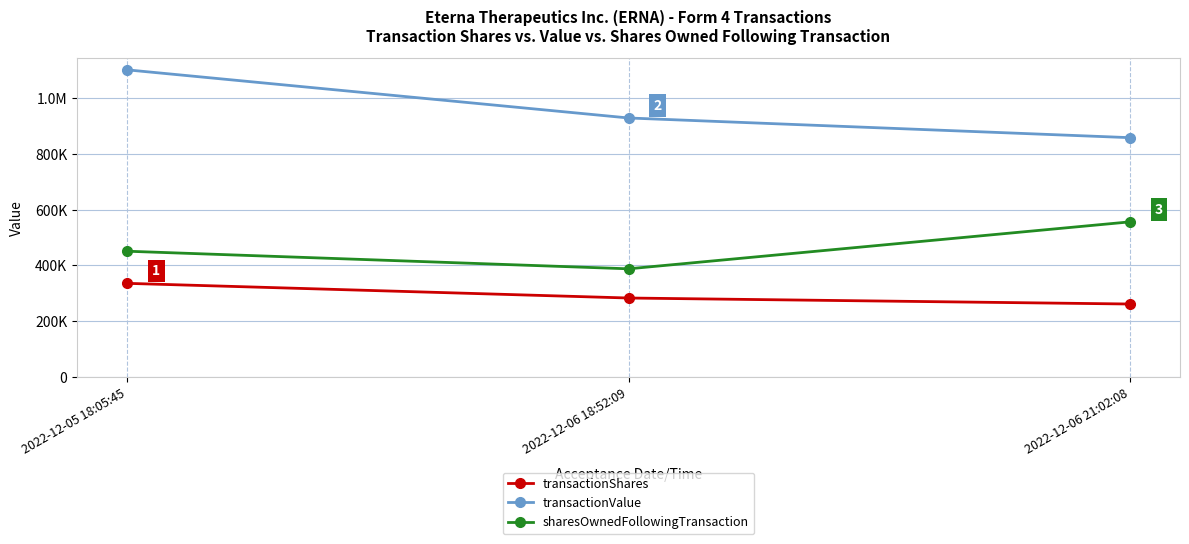

What is the sum of the sharesOwnedFollowingTransaction values at 2022-12-06 18:52:09 and 2022-12-05 18:05:45?

839202